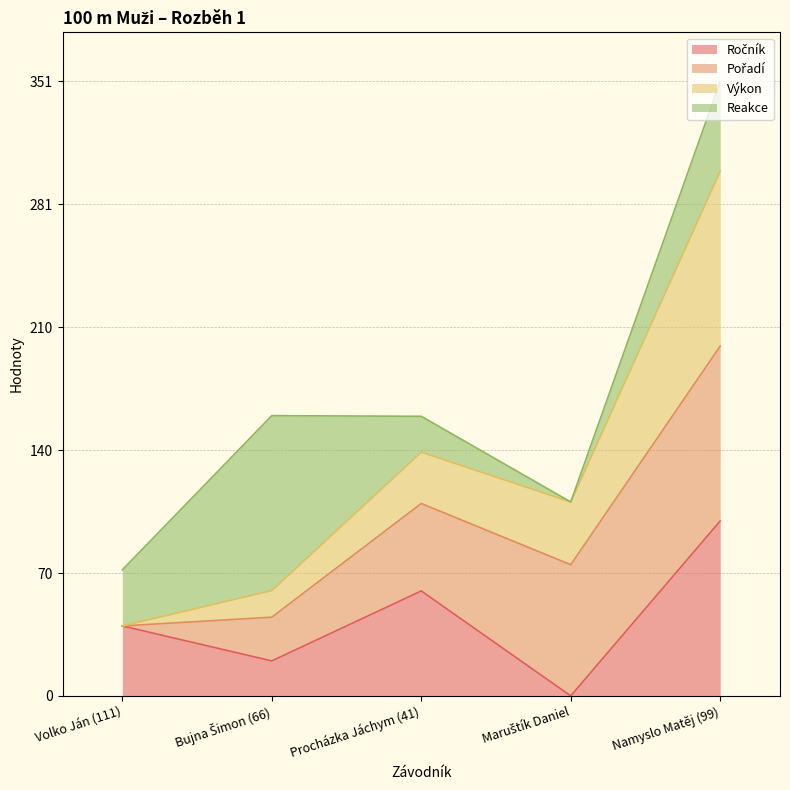

True or false: Ročník has a value of 100.0 at Namyslo Matěj (99).

True